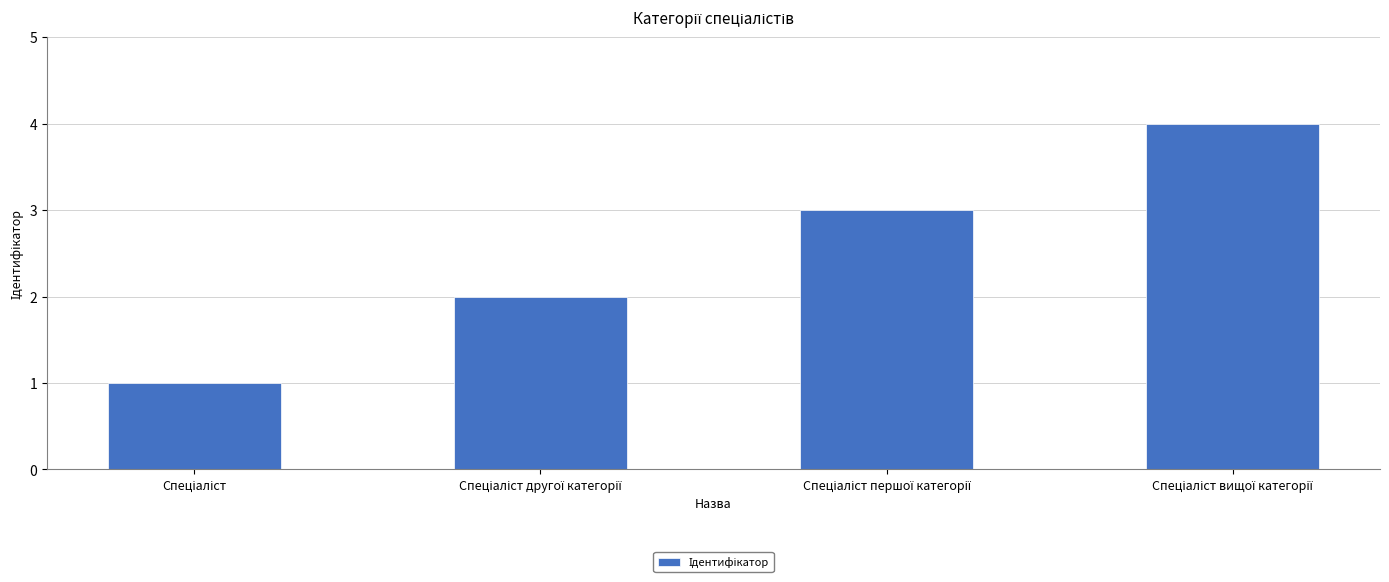

What is the sum of all values?

10